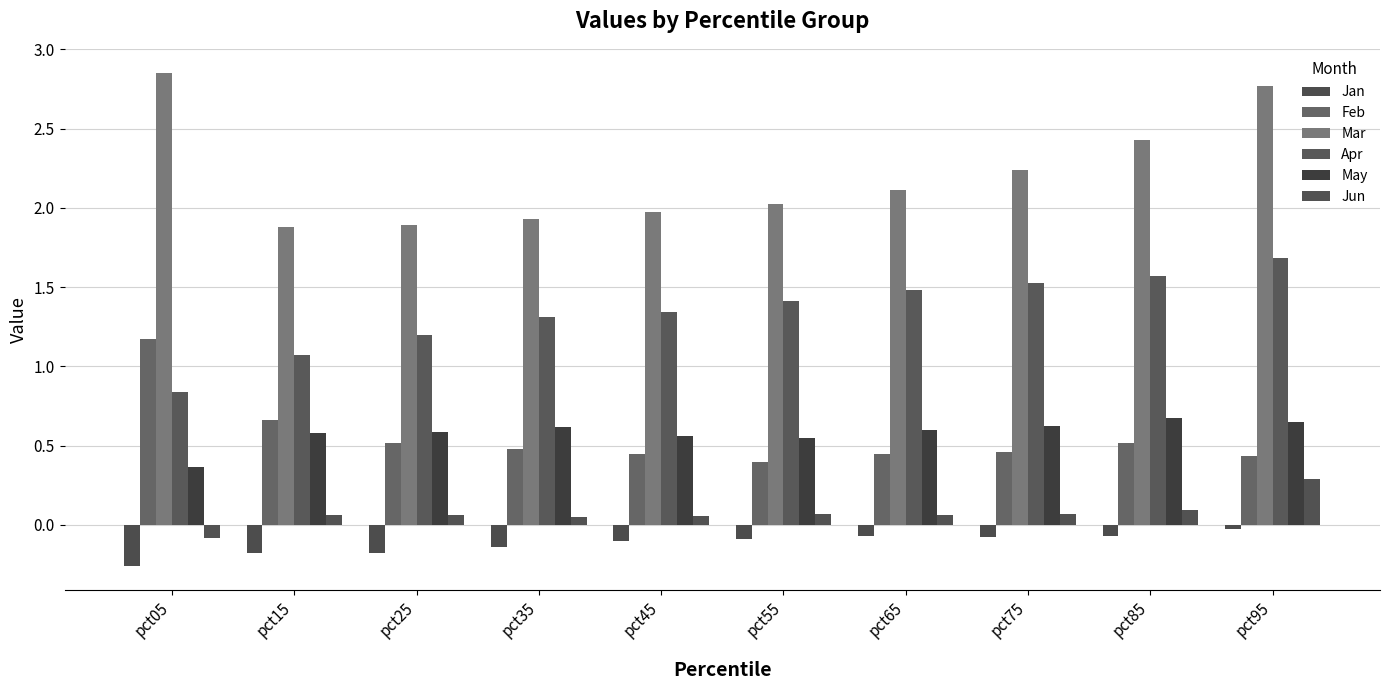

How many groups of bars are there?

10